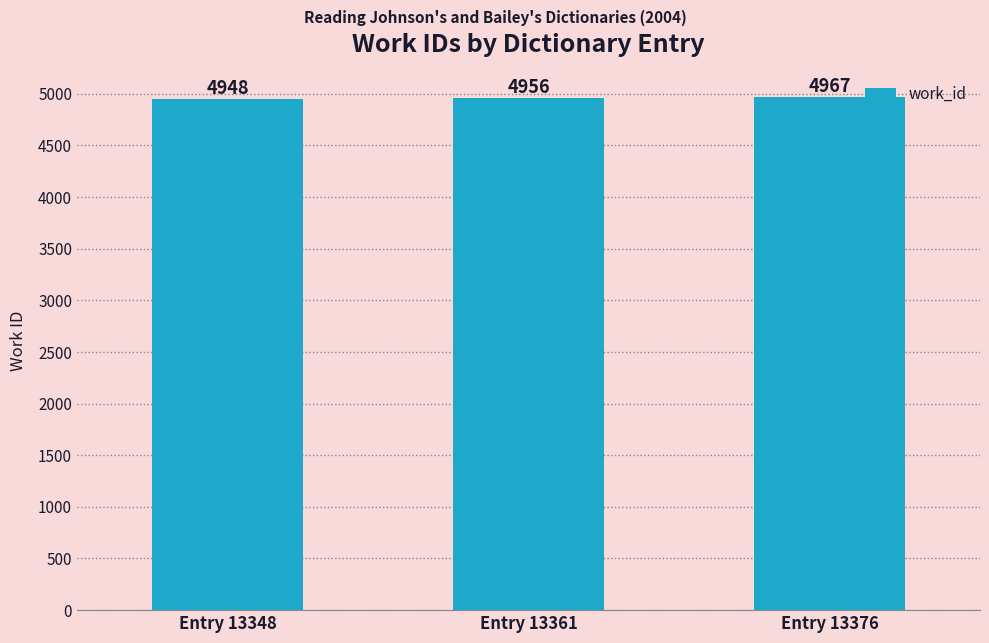

How many values are between 4948 and 4967?

3